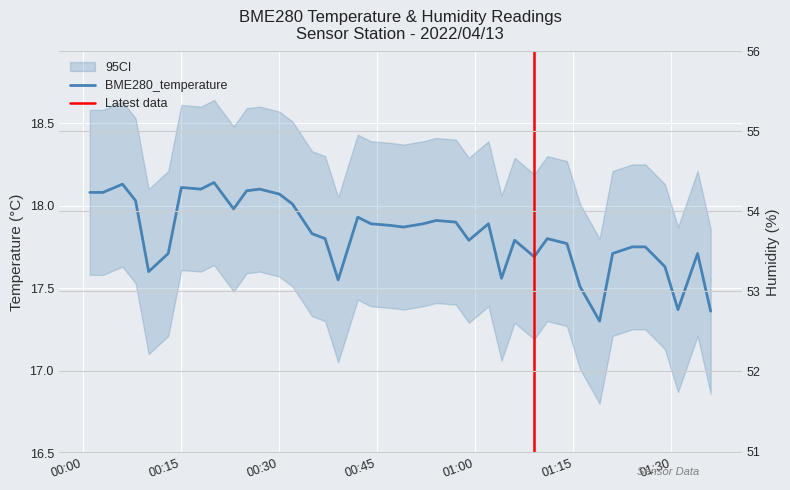

How many interior local peaks does the BME280_temperature series have?

10